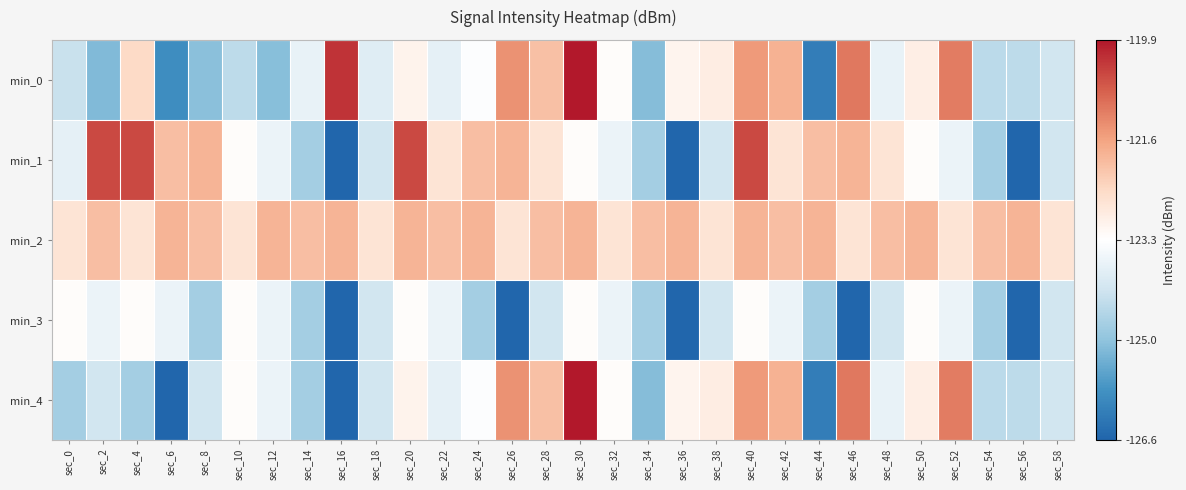

Which label corresponds to the largest value in the chart?

sec_30